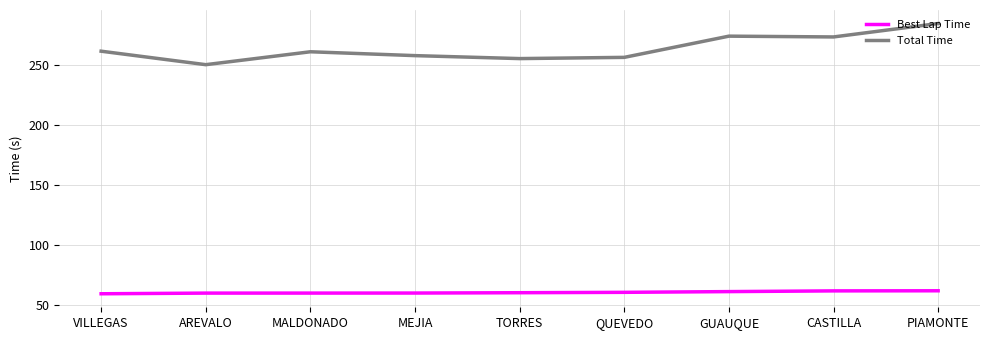

What value does the Best Lap Time series have at CASTILLA?

62.0